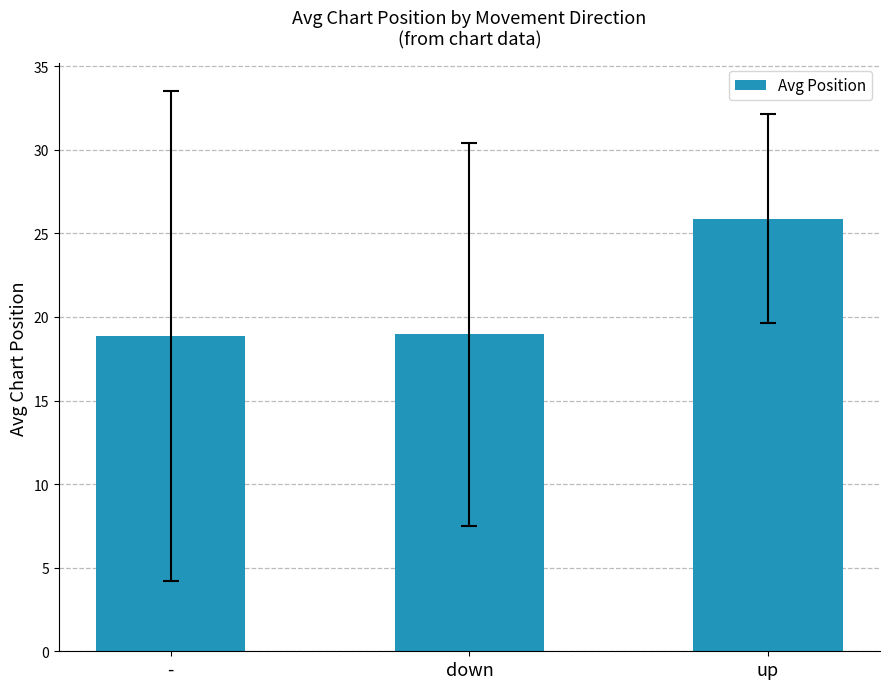

What is the difference between the maximum and minimum values?

7.0